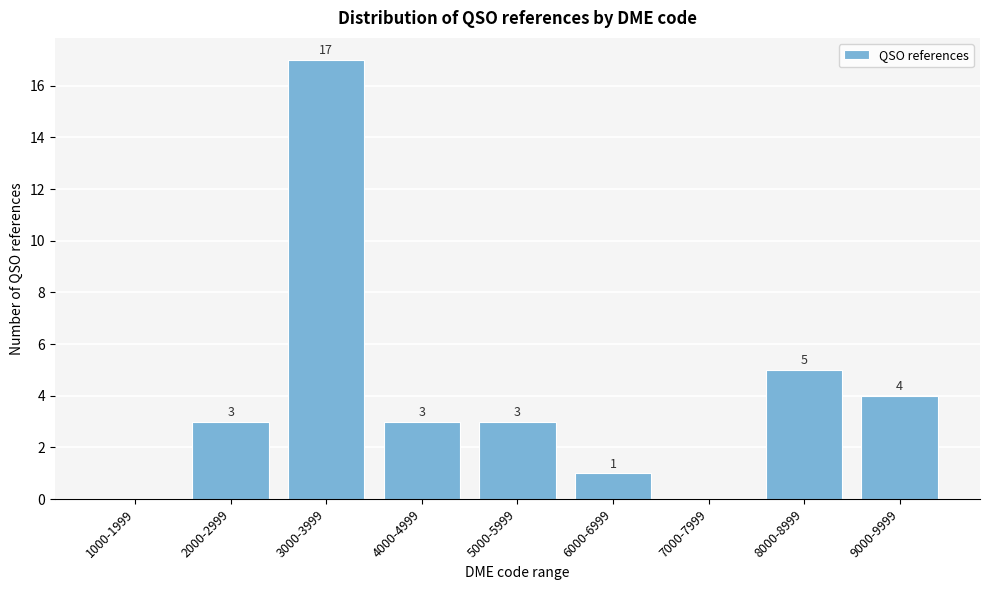

Reading left to right, list all the values displayed in this chart.

1000-1999=0	2000-2999=3	3000-3999=17	4000-4999=3	5000-5999=3	6000-6999=1	7000-7999=0	8000-8999=5	9000-9999=4